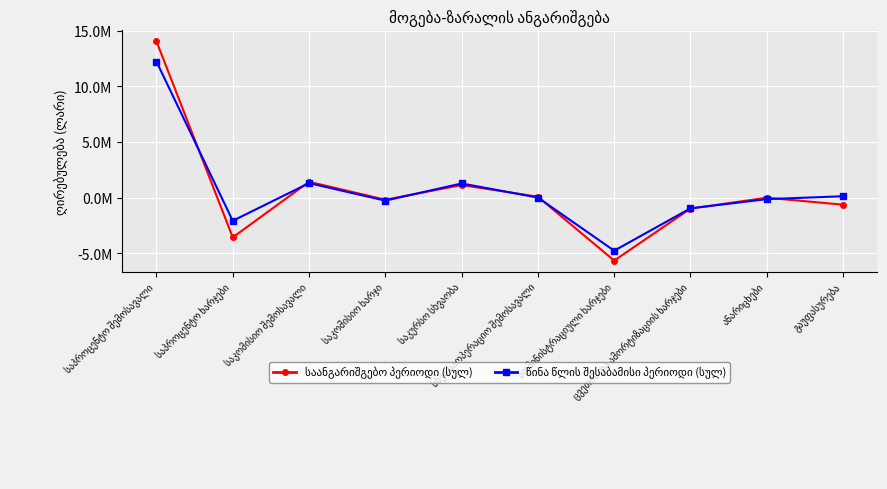

At which category does საანგარიშგებო პერიოდი (სულ) reach its first local peak?

საკომისიო შემოსავალი